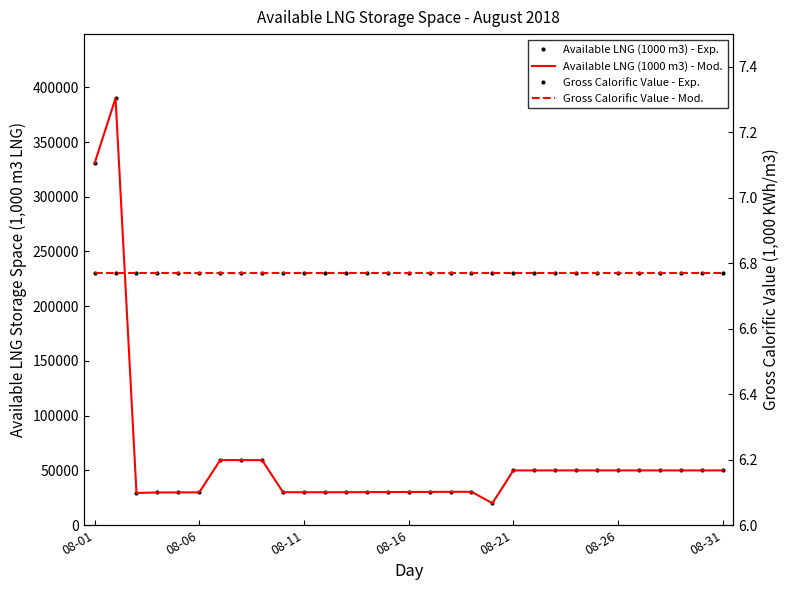

Which series has the largest total across all categories?

Available LNG (1000 m3) - Exp.